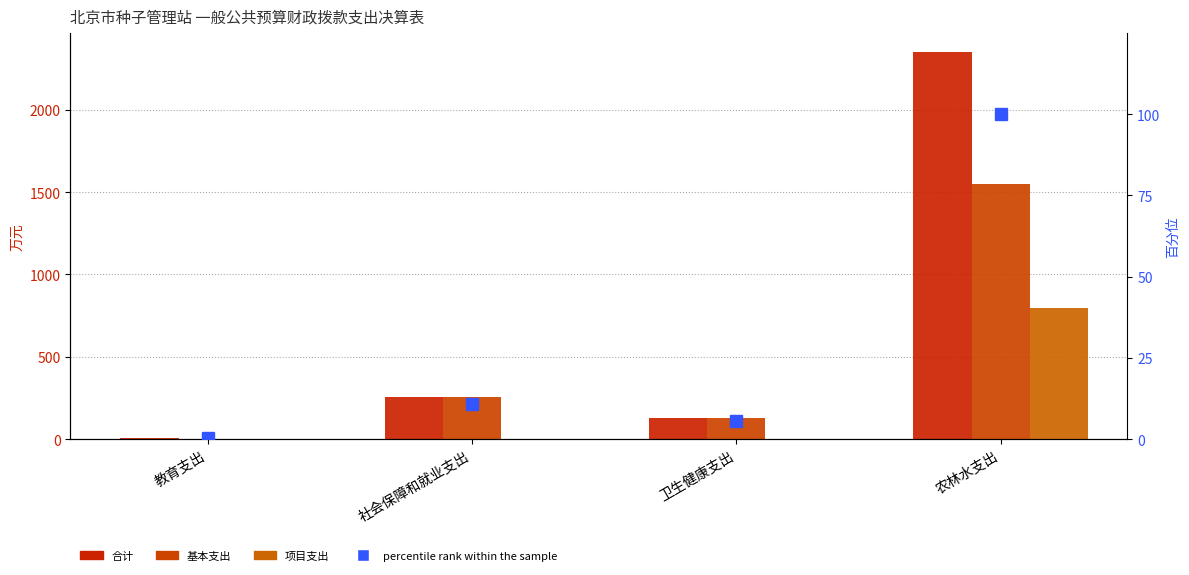

What are all the series names shown in the legend?

合计, 基本支出, 项目支出, percentile rank within the sample